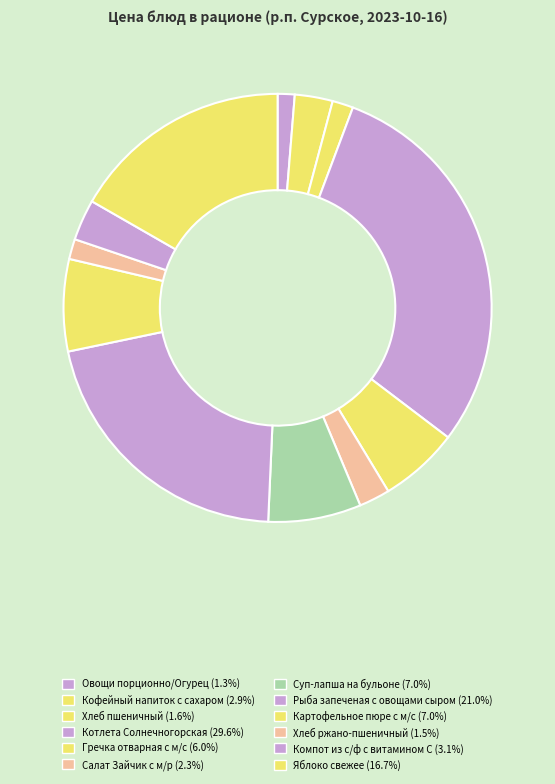

Approximately how many times larger is the value at Рыба запеченая с овощами сыром compared to Яблоко свежее?

1.3